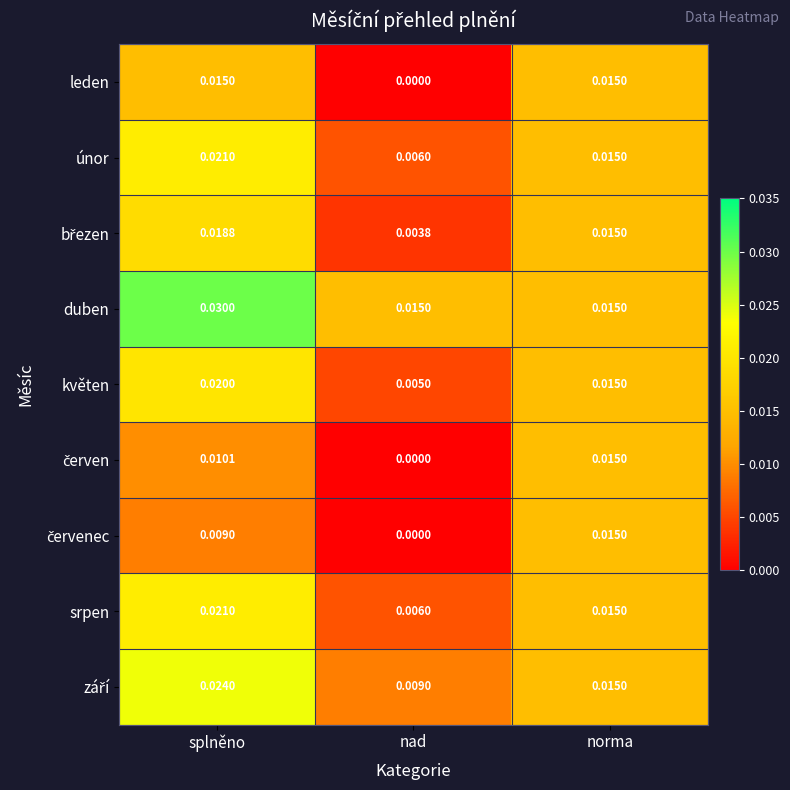

Count the number of data series in this chart.

9